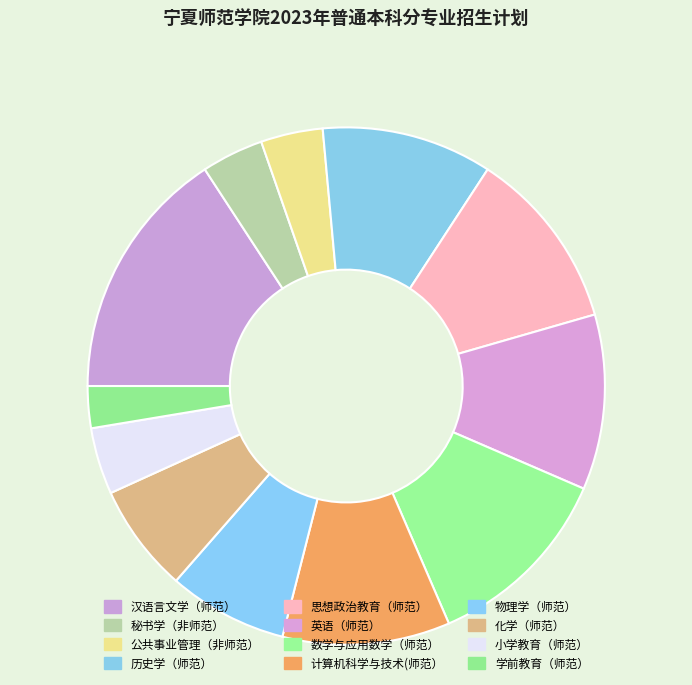

Which slice is the largest?

汉语言文学（师范）